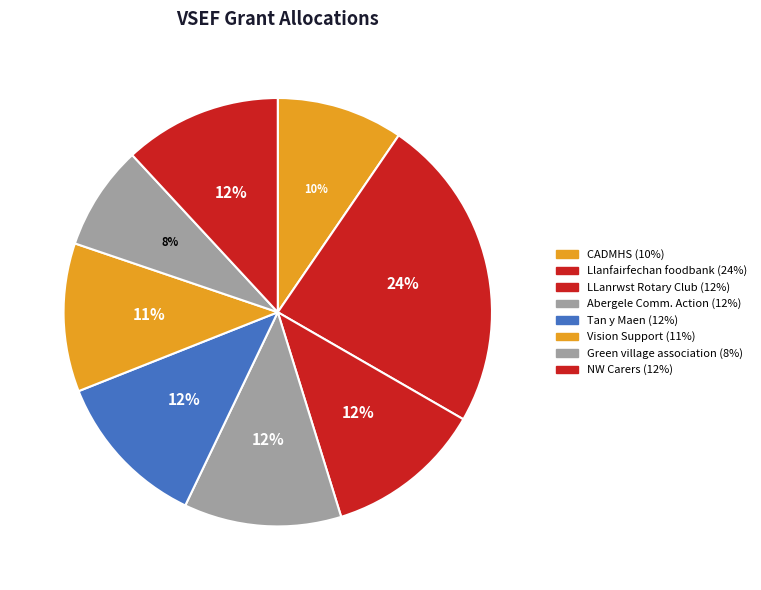

To the nearest percent, what portion does Llanfairfechan foodbank represent?

24%